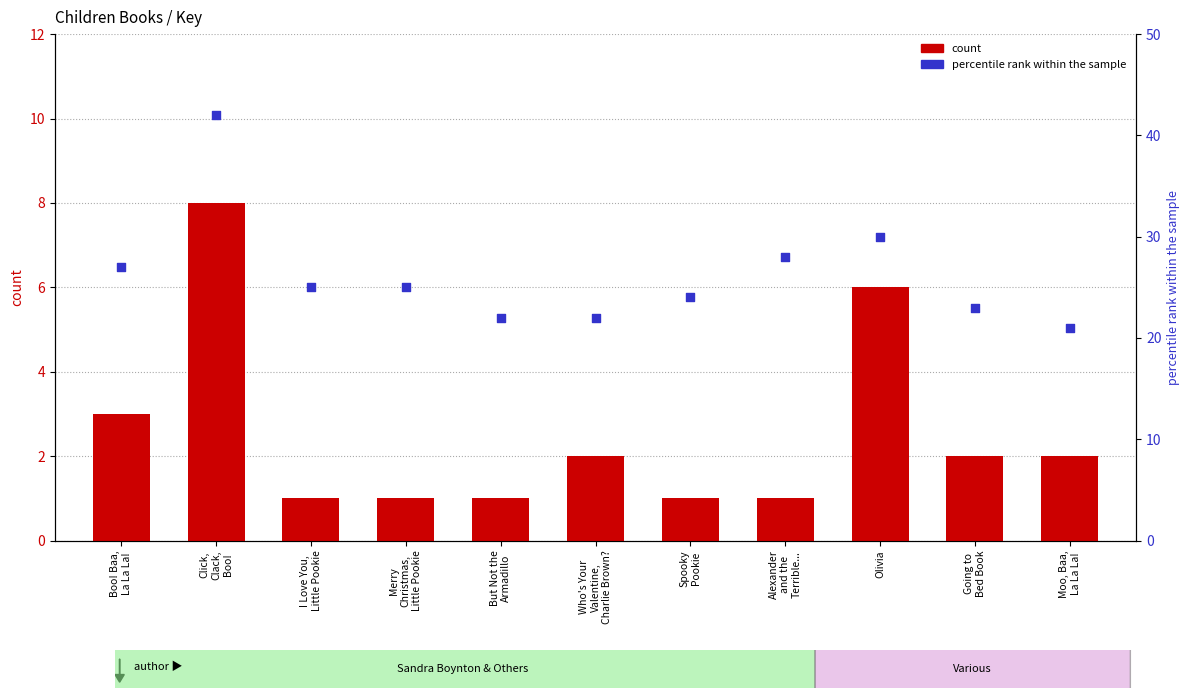

Which series reaches the maximum Y coordinate?

percentile rank within the sample